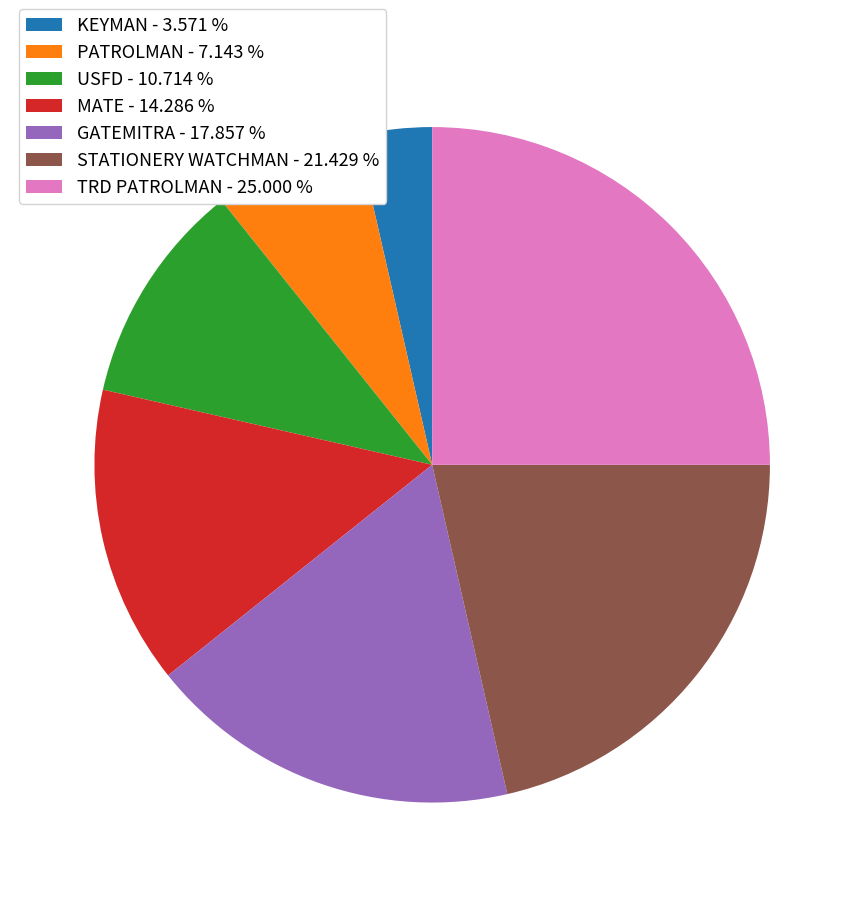

Which slice is the smallest?

KEYMAN